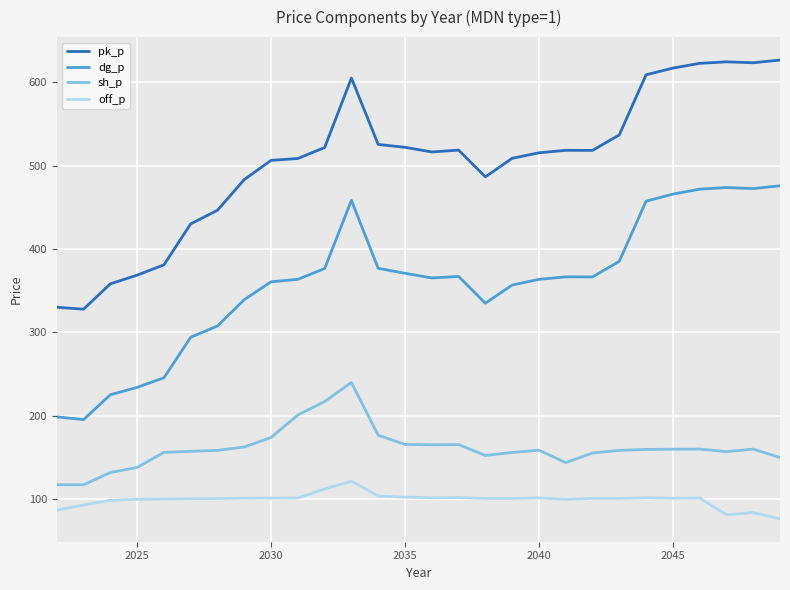

Which series has the widest spread of values?

pk_p